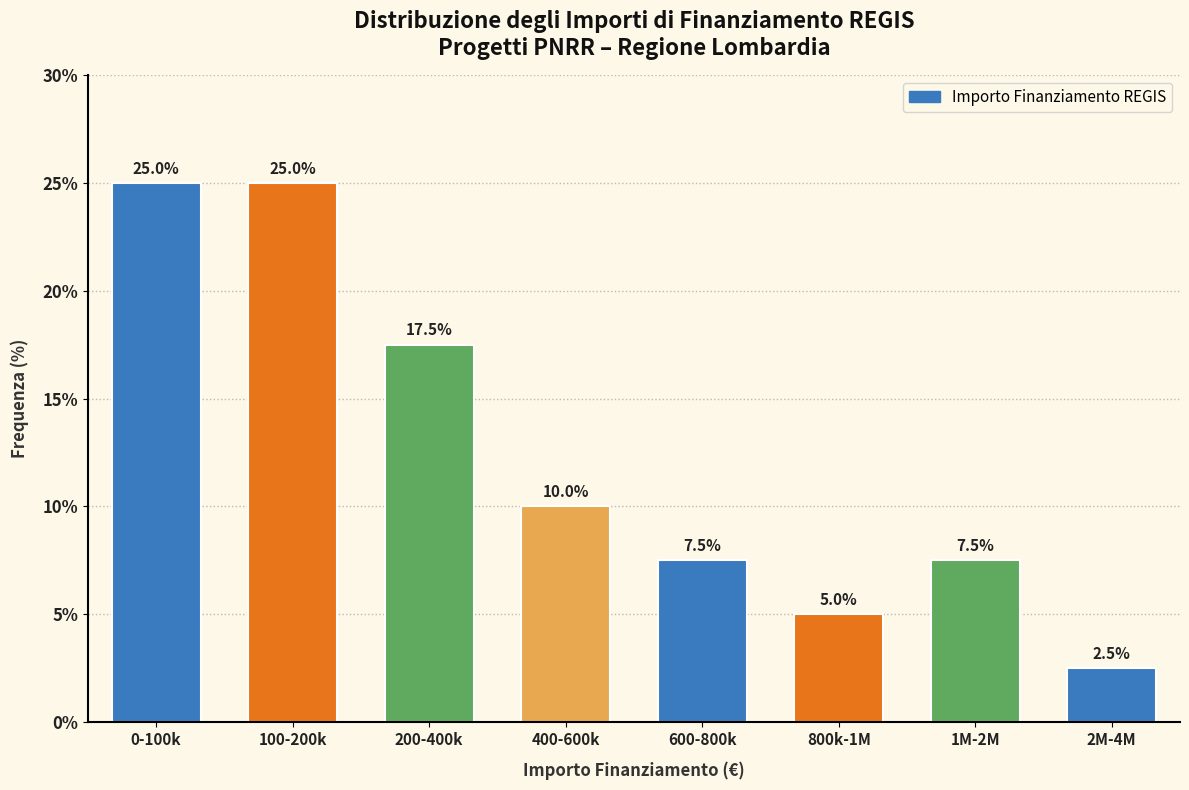

Reading right to left, transcribe all the data shown in this chart.

2M-4M=2.5	1M-2M=7.5	800k-1M=5.0	600-800k=7.5	400-600k=10.0	200-400k=17.5	100-200k=25.0	0-100k=25.0